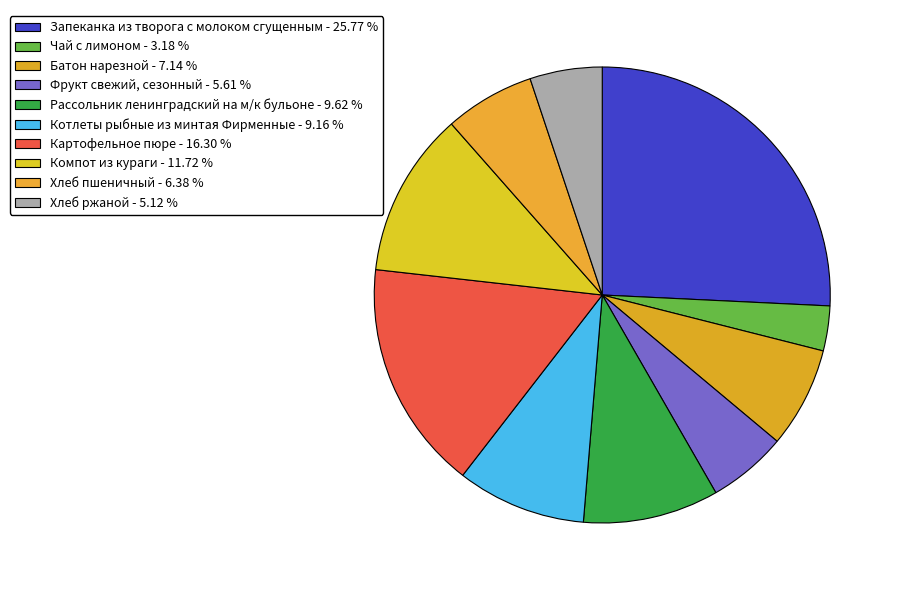

Count the number of slices in the pie.

10